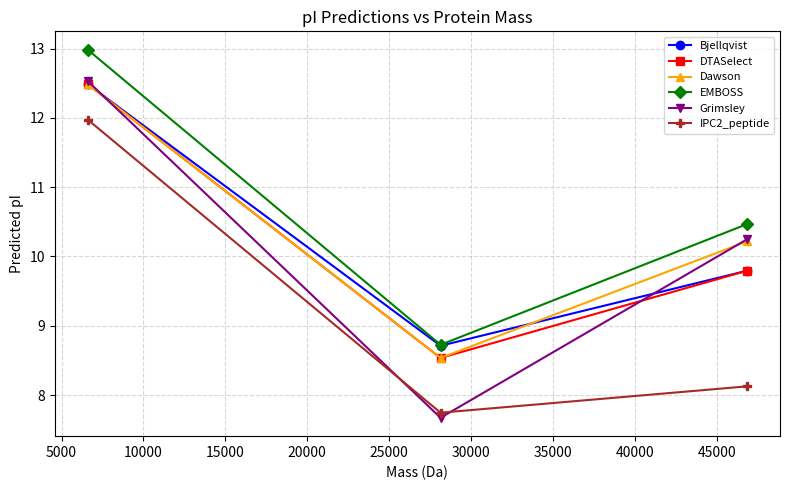

Which series has the largest total across all categories?

EMBOSS